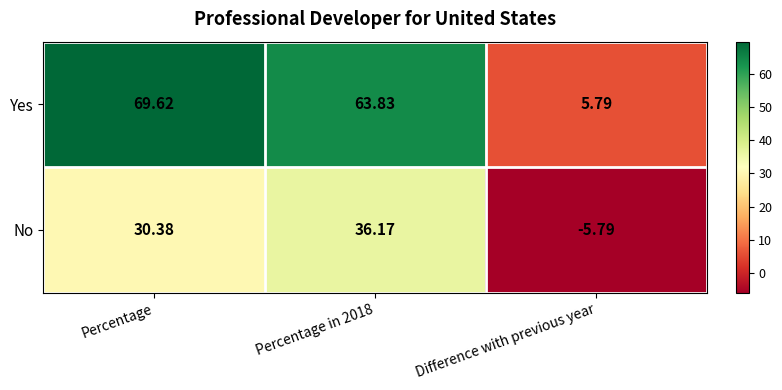

At which label does Yes reach its minimum?

Difference with previous year